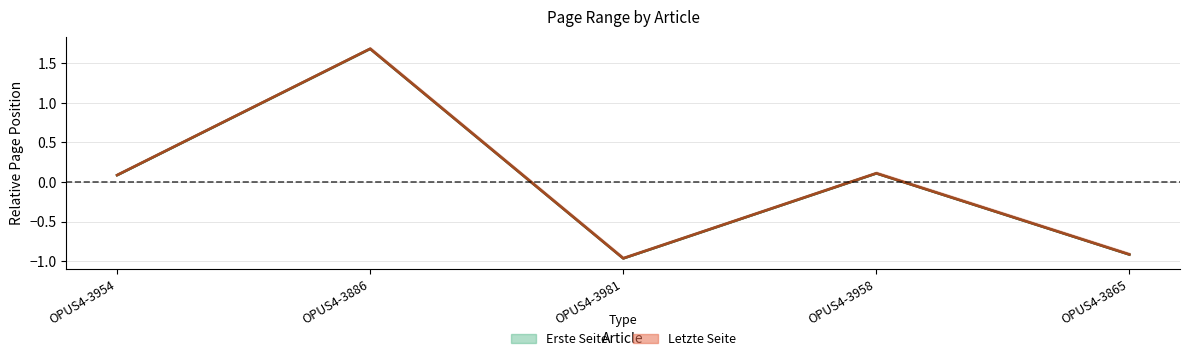

At which category is the sum across all series the highest?

OPUS4-3886